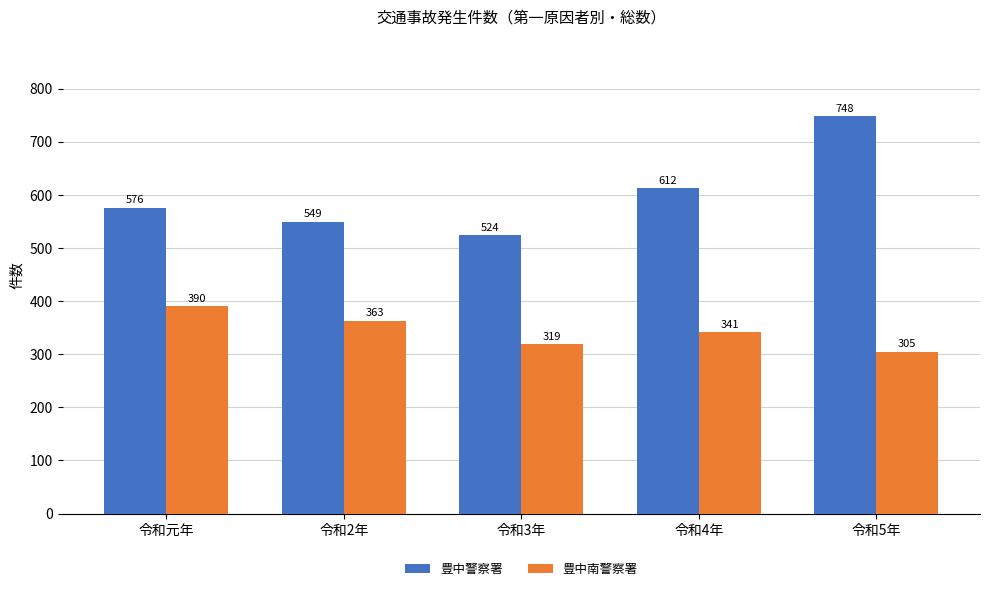

How many bars are there in total?

10